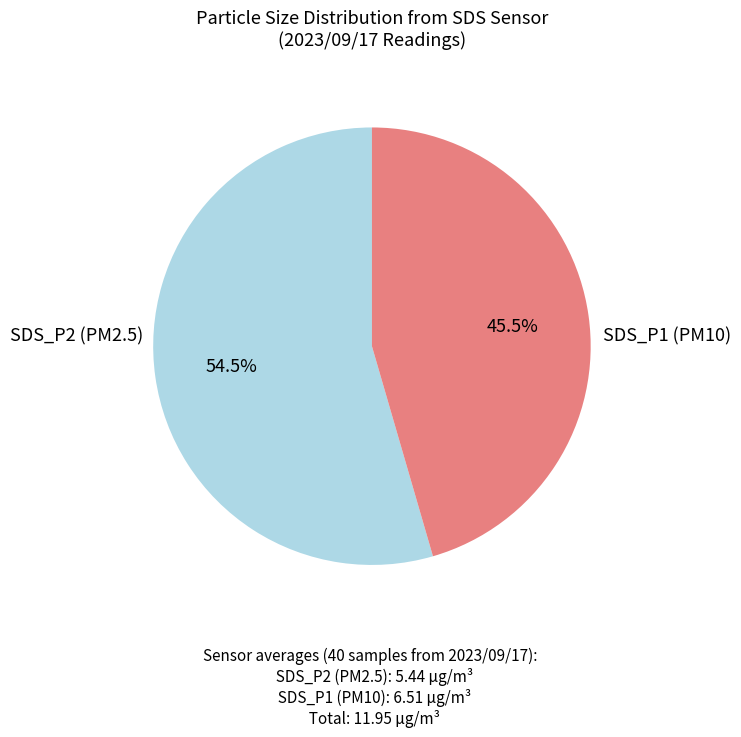

Count the number of slices in the pie.

2